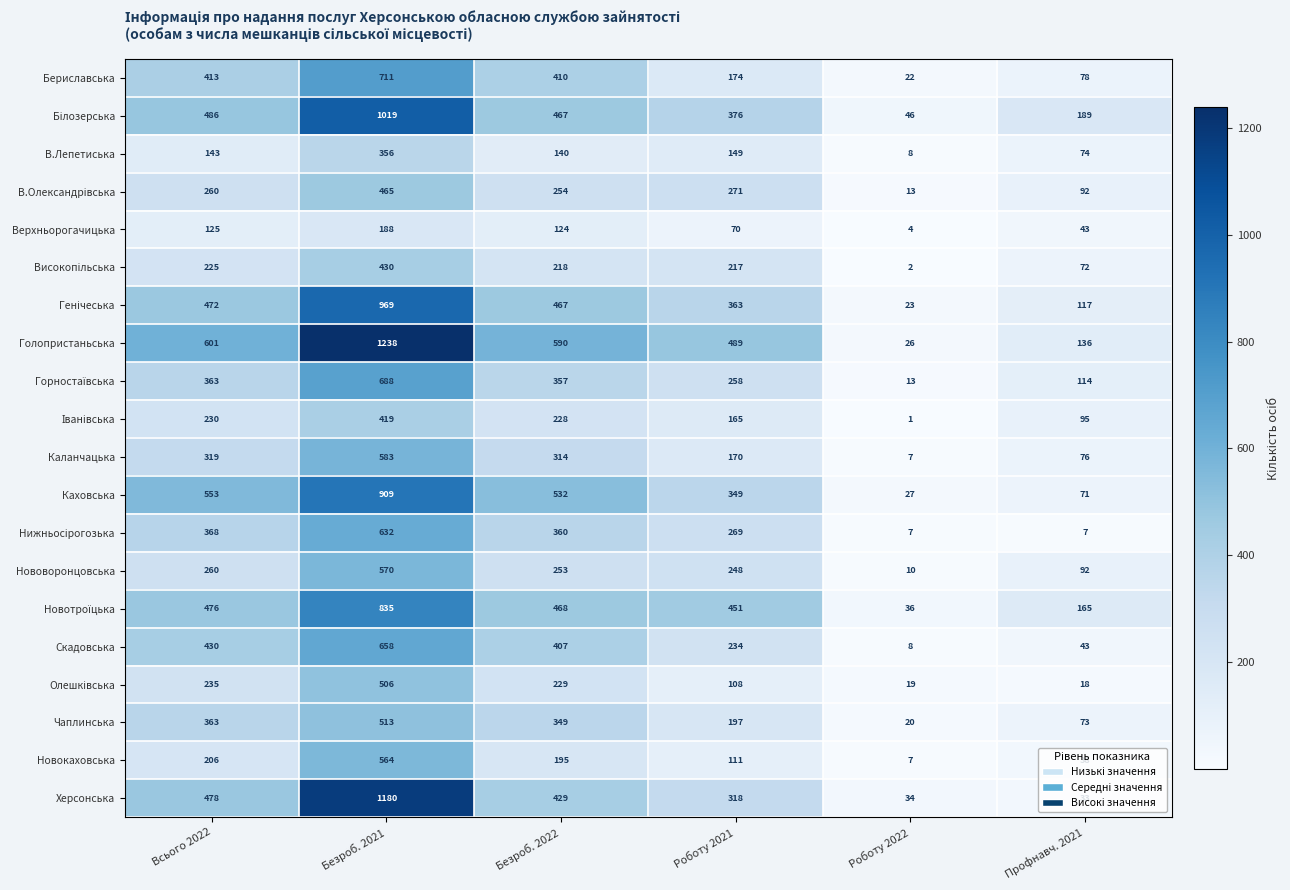

Which series has the largest range (max minus min)?

Голопристаньська